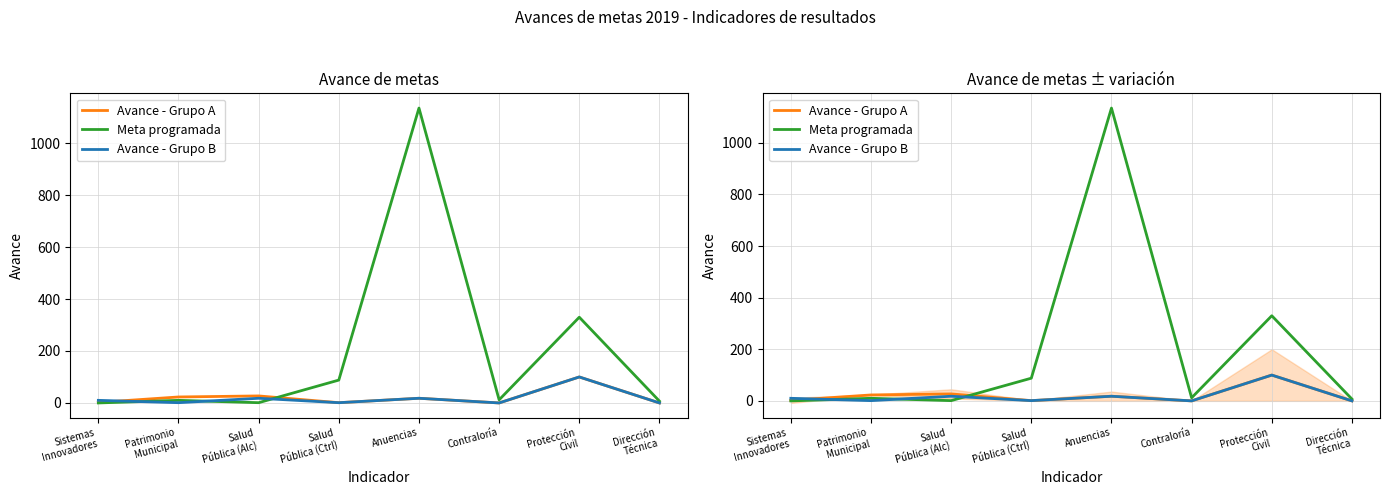

How many intersections are there between Avance - Grupo B and Avance - Grupo A?

1